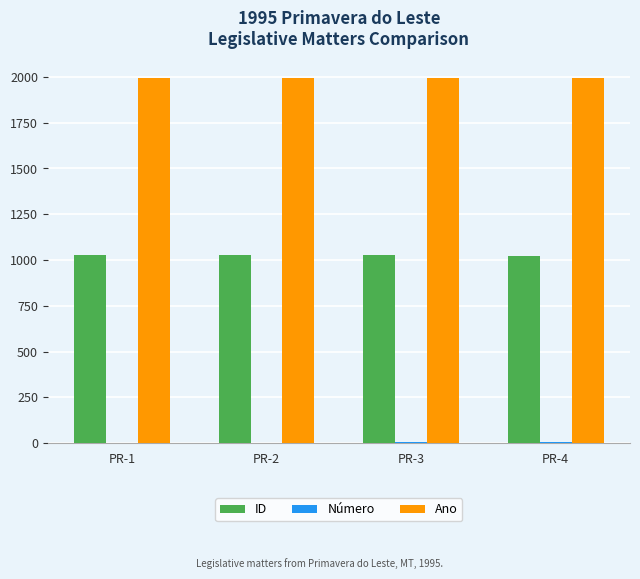

Which series has the largest total across all categories?

Ano